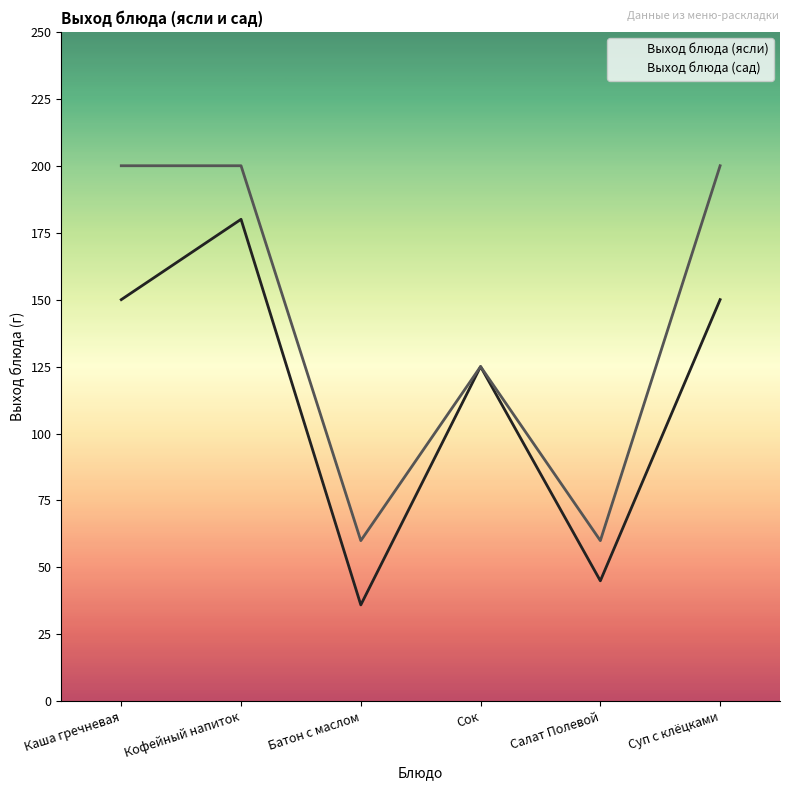

True or false: Выход блюда (ясли) and Выход блюда (сад) cross at least once.

False